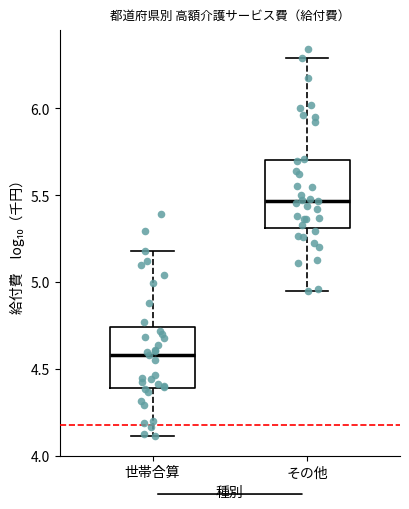

Where does the upper whisker of the box for 世帯合算 end on the y-axis? The values are not printed on the chart, so give them approximately, as read against the axis.

5.20